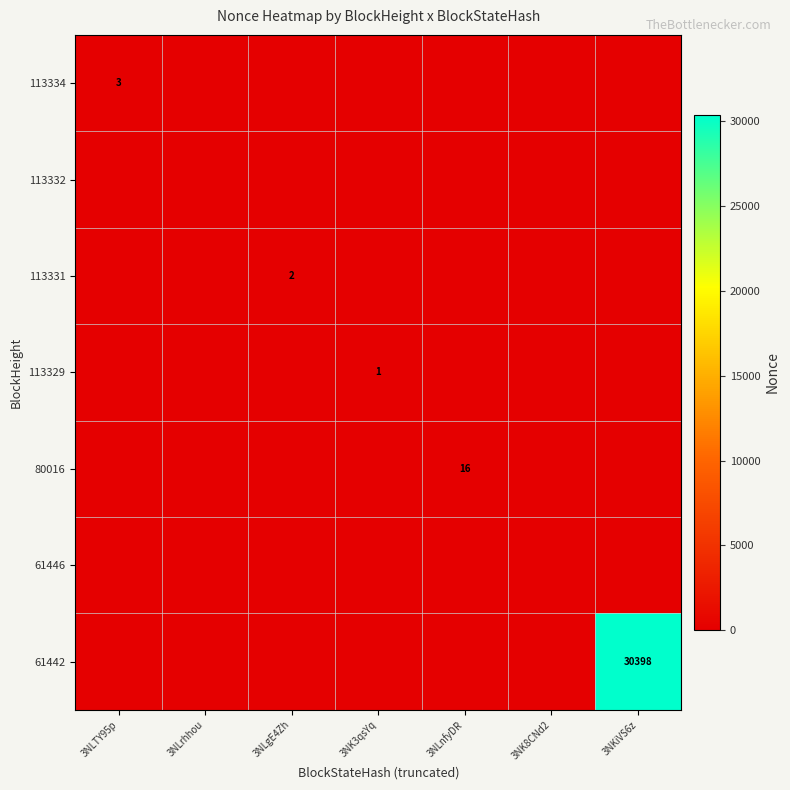

Which category has the highest value in the 113331 series?

3NLgE4Zh